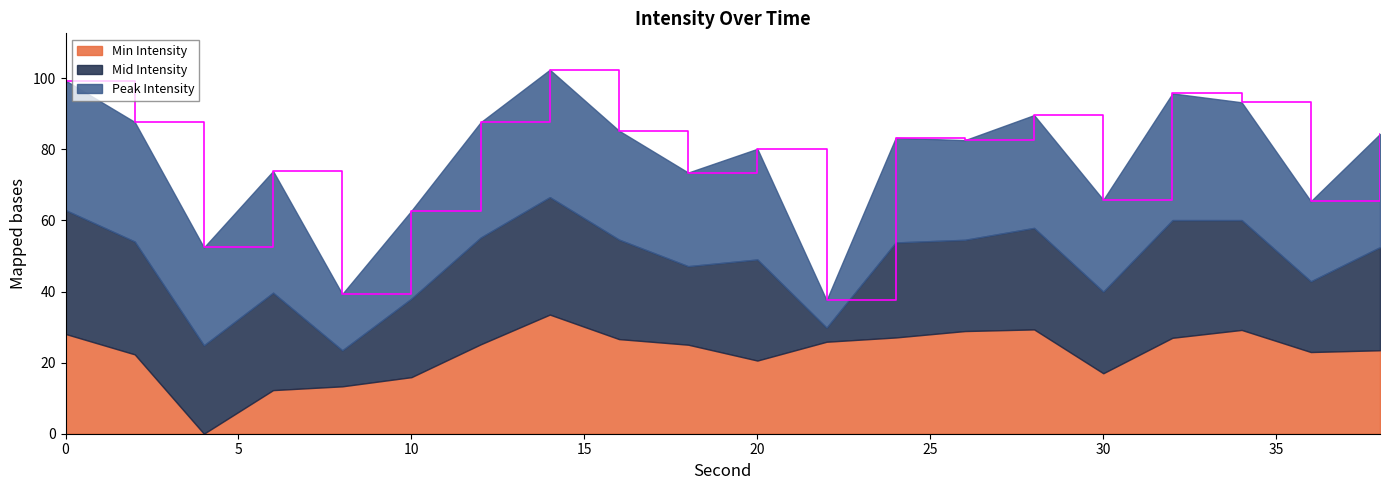

True or false: Peak Intensity has more than 0 points higher than both neighbors.

True